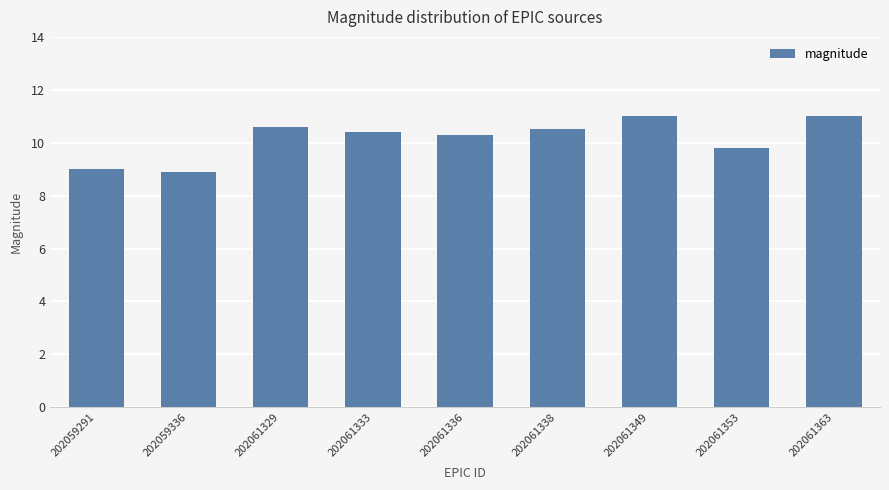

What is the change in value from 202059336 to 202061333?

+1.5